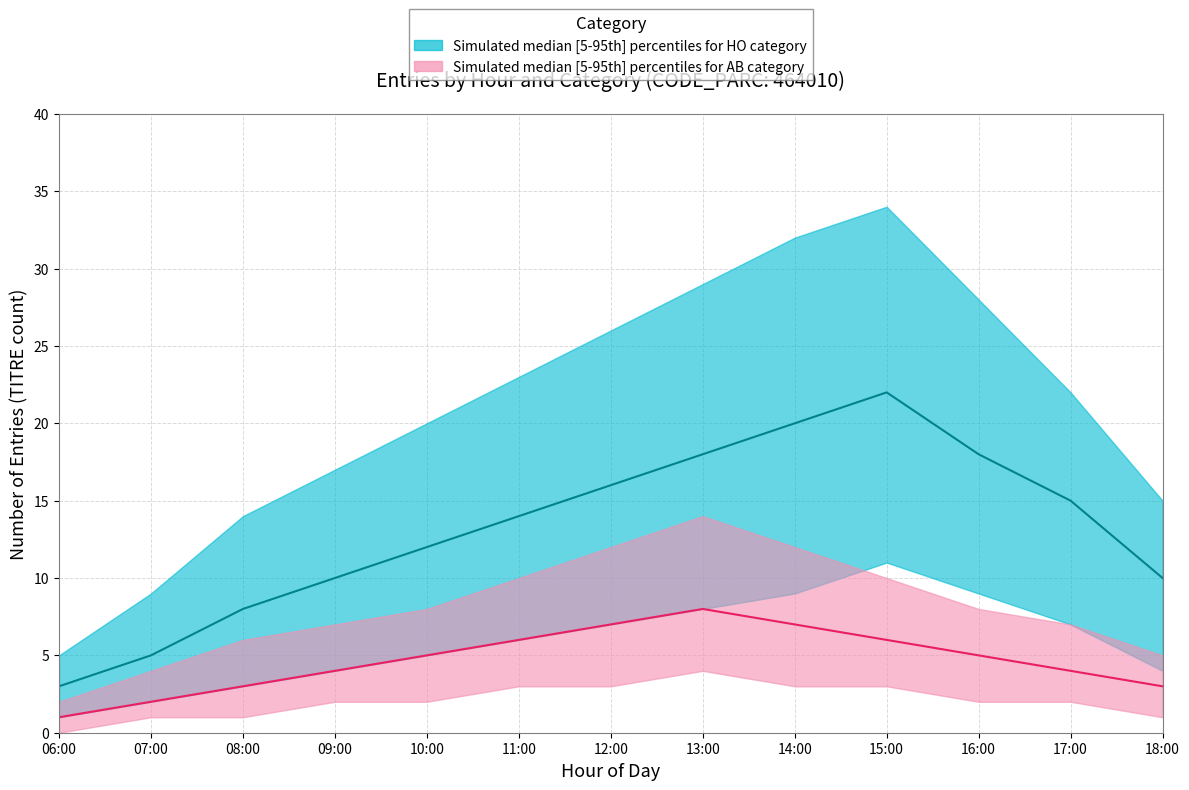

How many values in the HO_upper series are below 22?

6